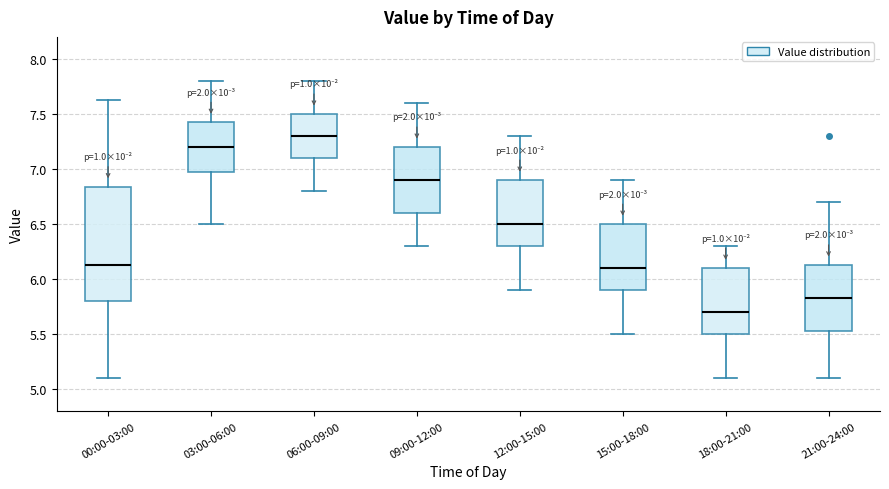

Which box is the tallest, from its lower edge to its upper edge?

00:00-03:00